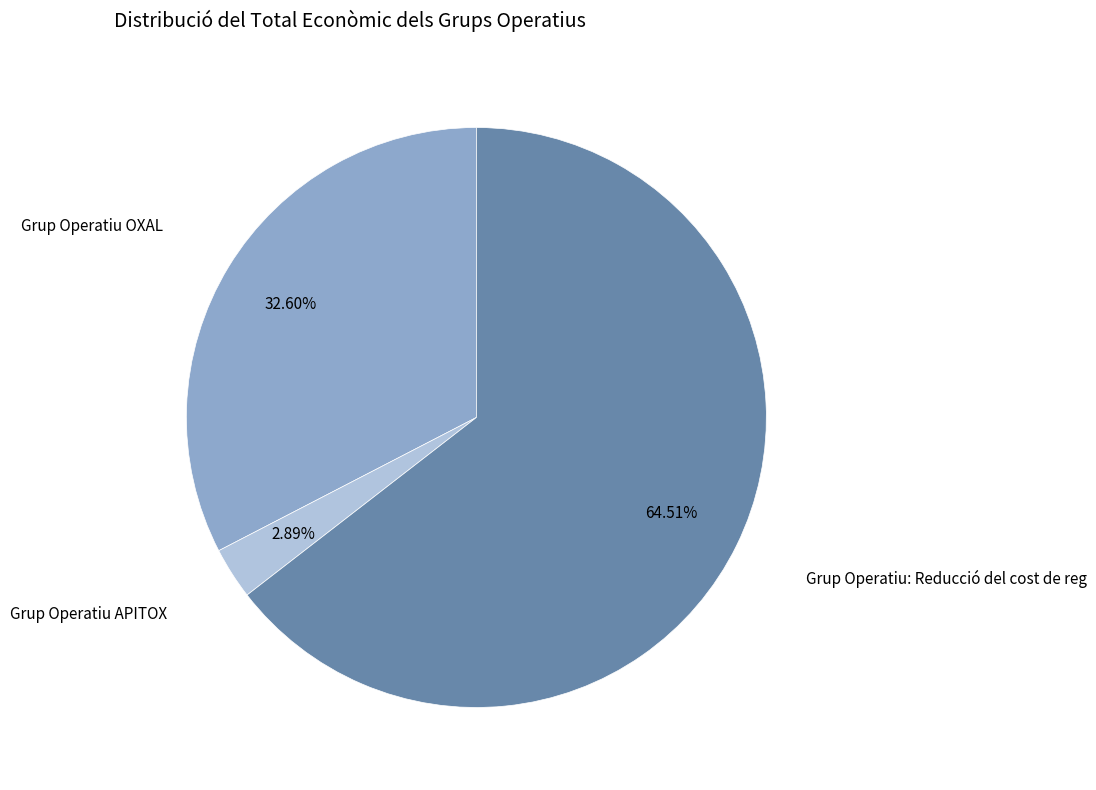

Rank the categories by value from highest to lowest.

Grup Operatiu: Reducció del cost de reg, Grup Operatiu OXAL, Grup Operatiu APITOX